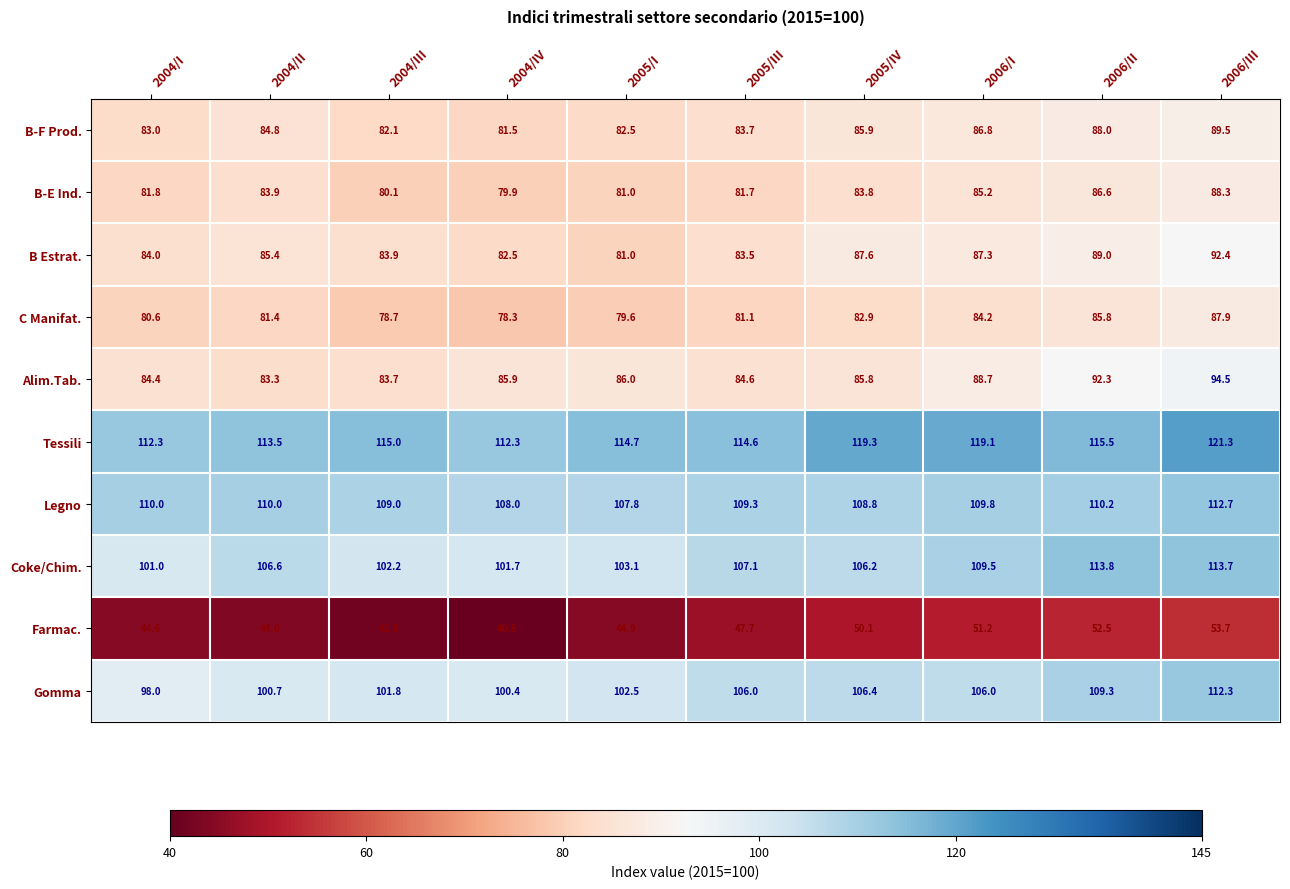

The Alim.Tab. series shows 84.6 at 2005/III. True or false?

True